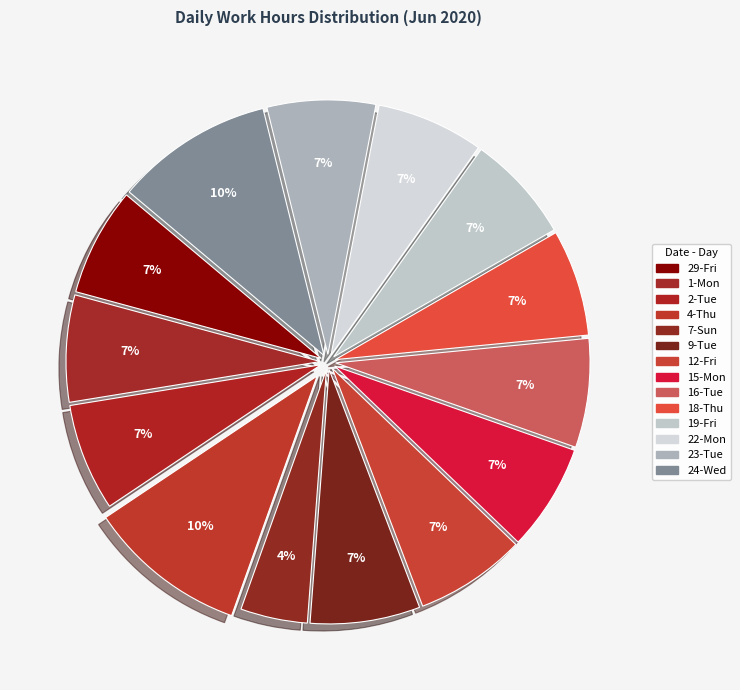

How many segments does this pie chart have?

14